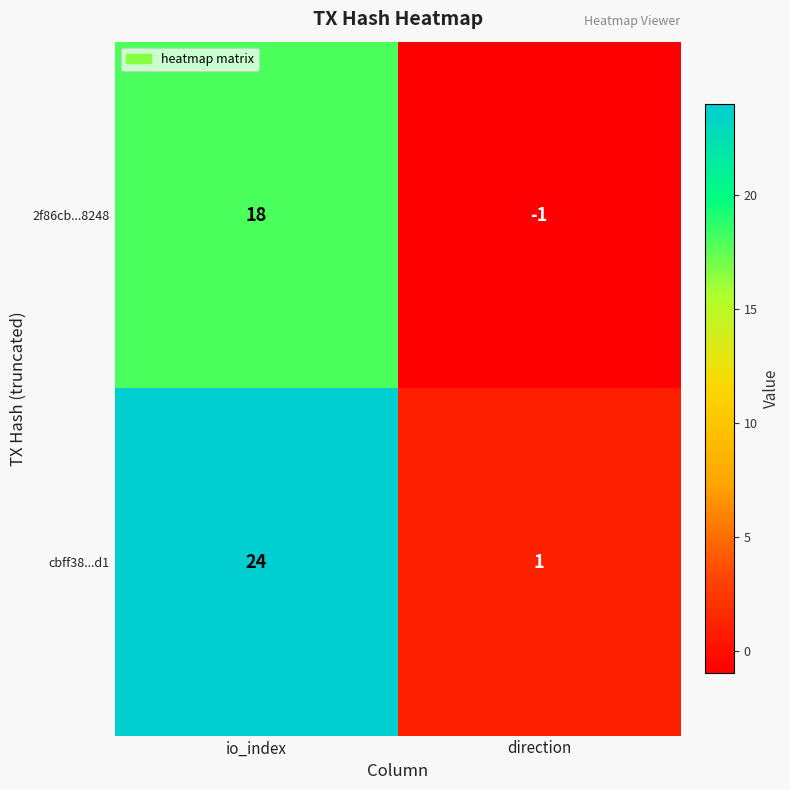

List the series in order of their overall mean, highest first.

cbff38...d1, 2f86cb...8248